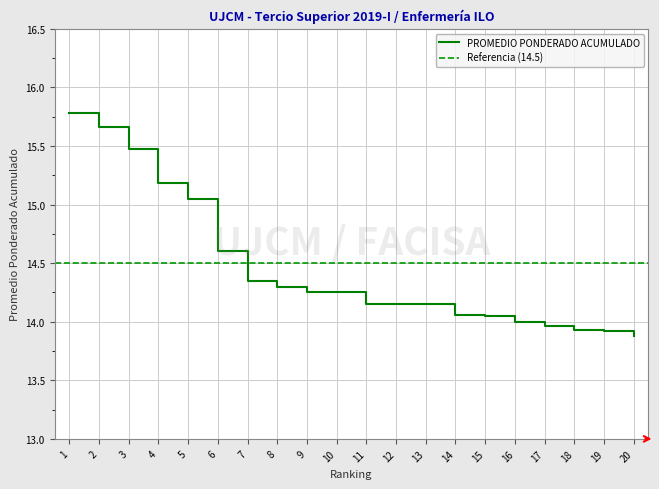

At which category does the chart reach its peak across all series?

1